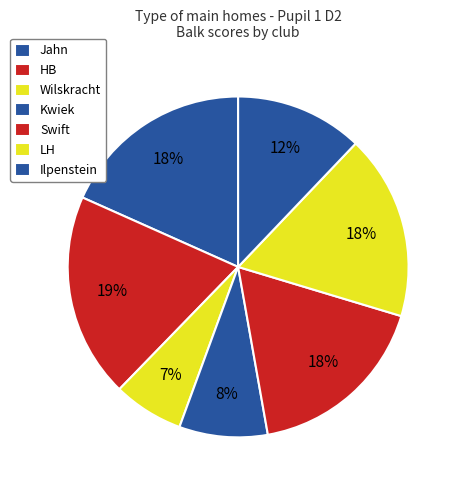

Is HB the majority of the pie?

No